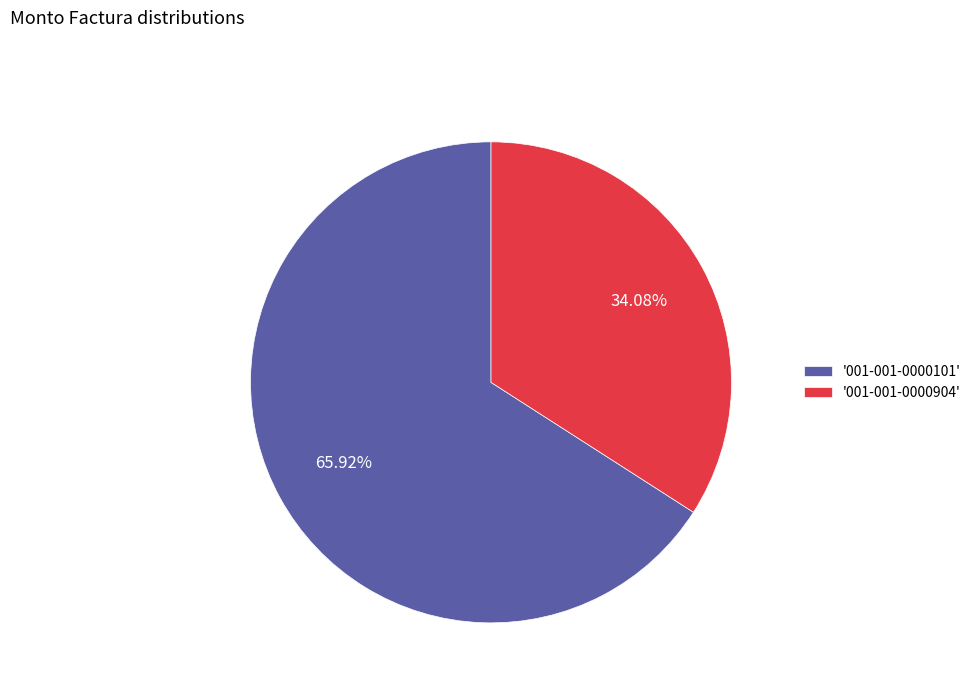

To the nearest percent, what is the difference between the largest and smallest slice percentages?

32%